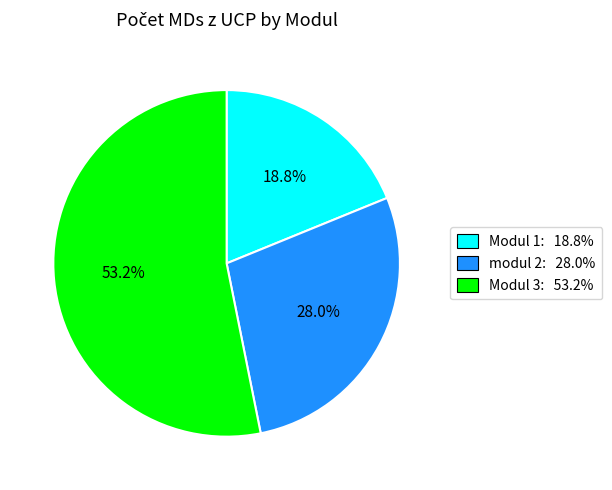

Which category has the smallest portion of the pie?

Modul 1